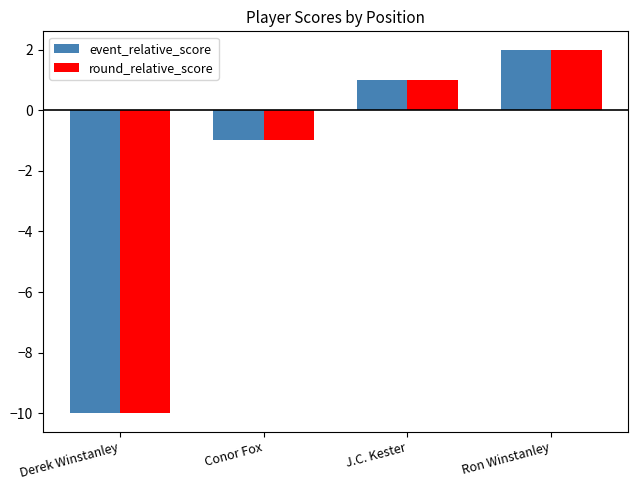

What is the sum of all round_relative_score values?

-8